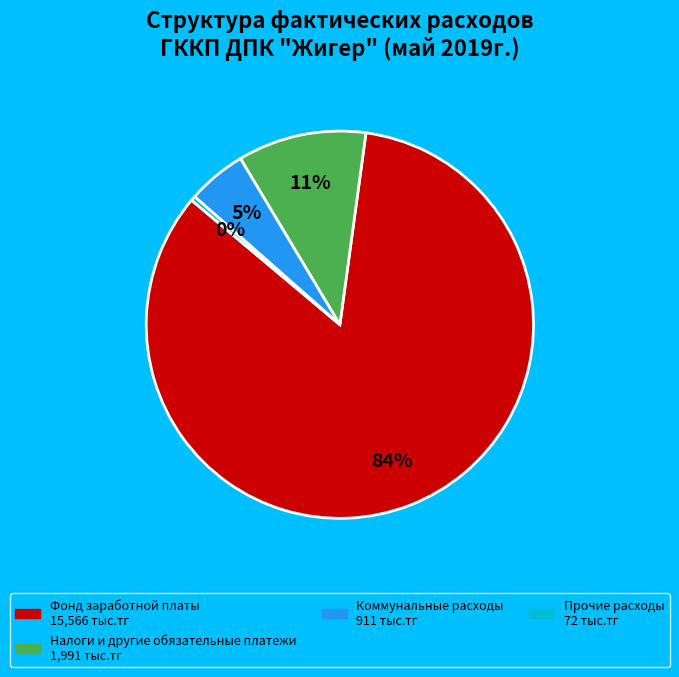

Is there any slice that represents more than half of the pie?

Yes